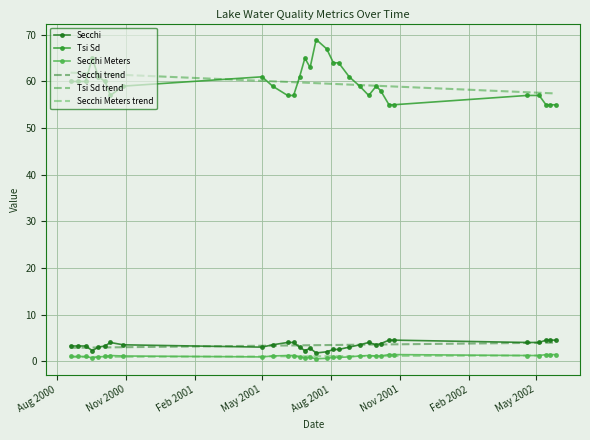

True or false: Secchi Meters trend and Tsi Sd trend intersect in this chart.

False